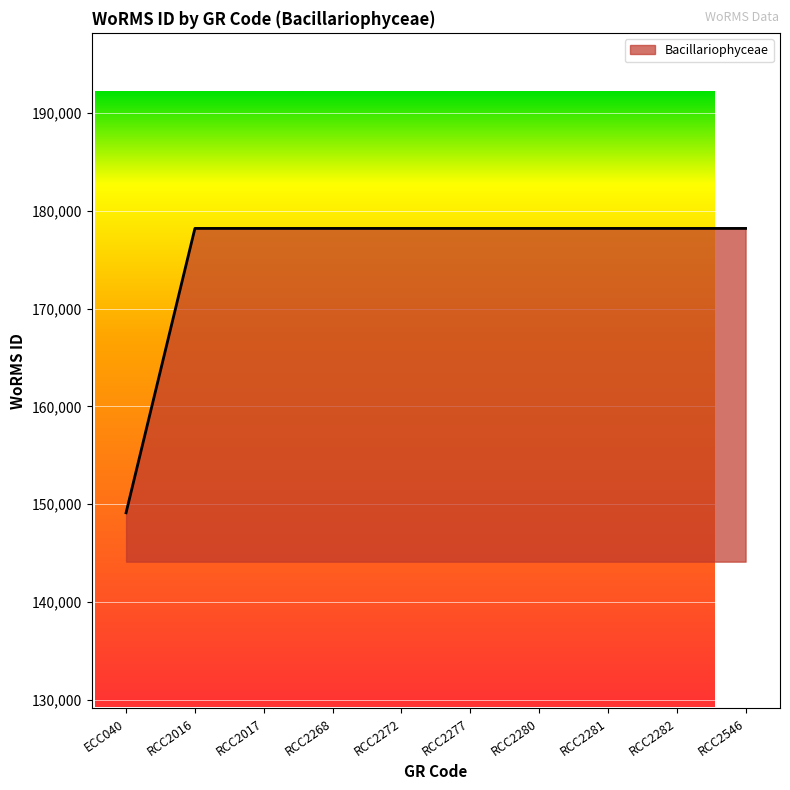

What position from the right is RCC2280?

4